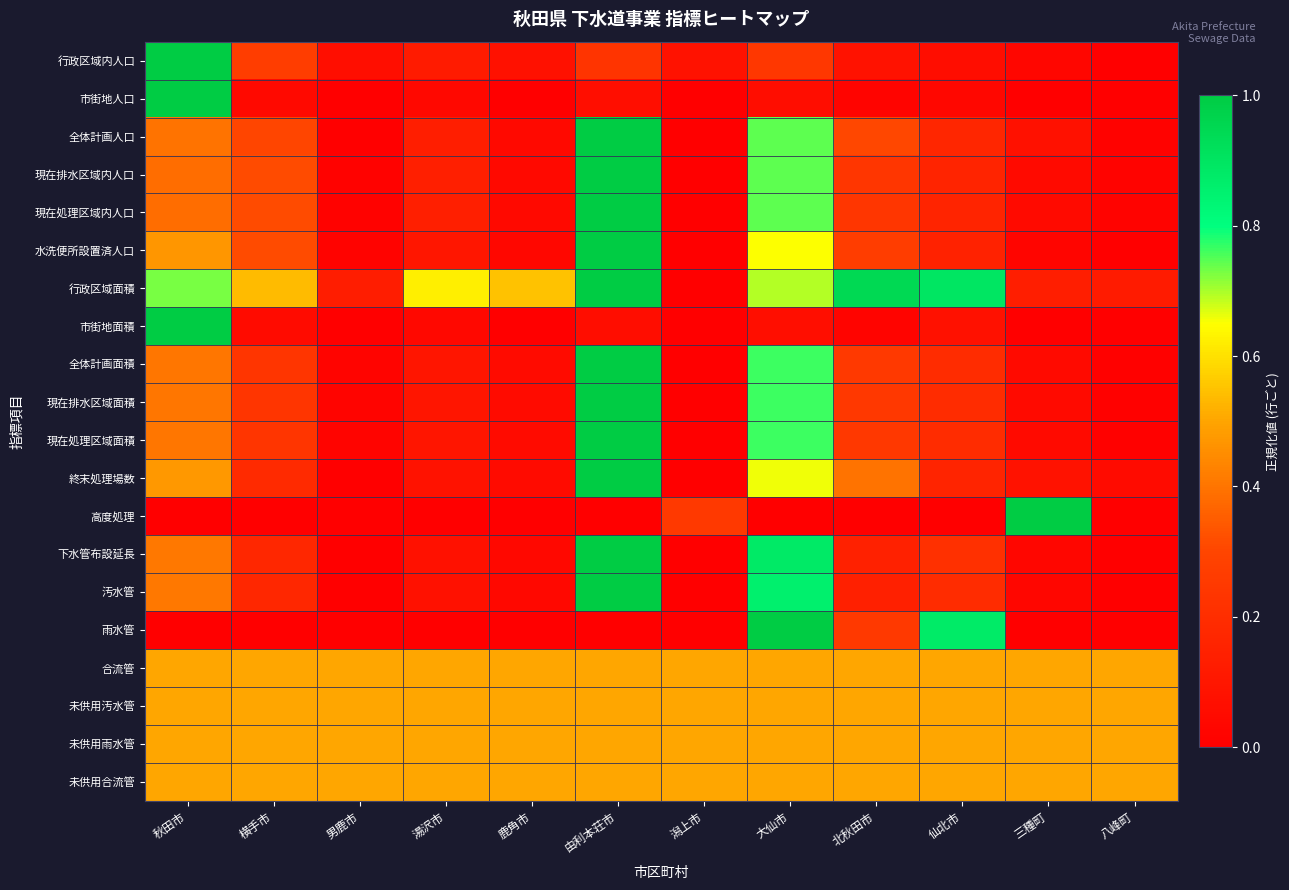

Between 湯沢市 and 大仙市, which is larger?

大仙市